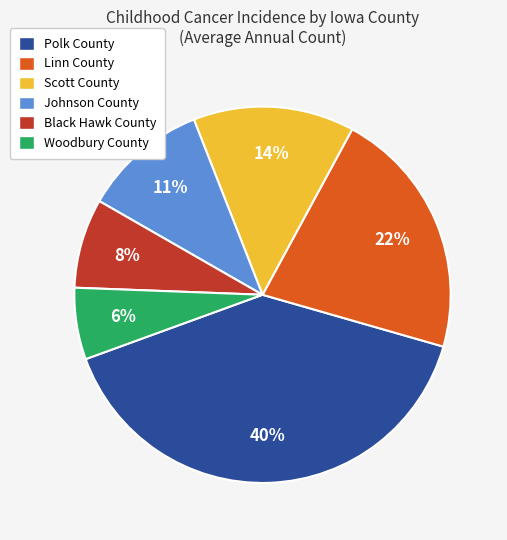

Is there a majority slice in this chart?

No